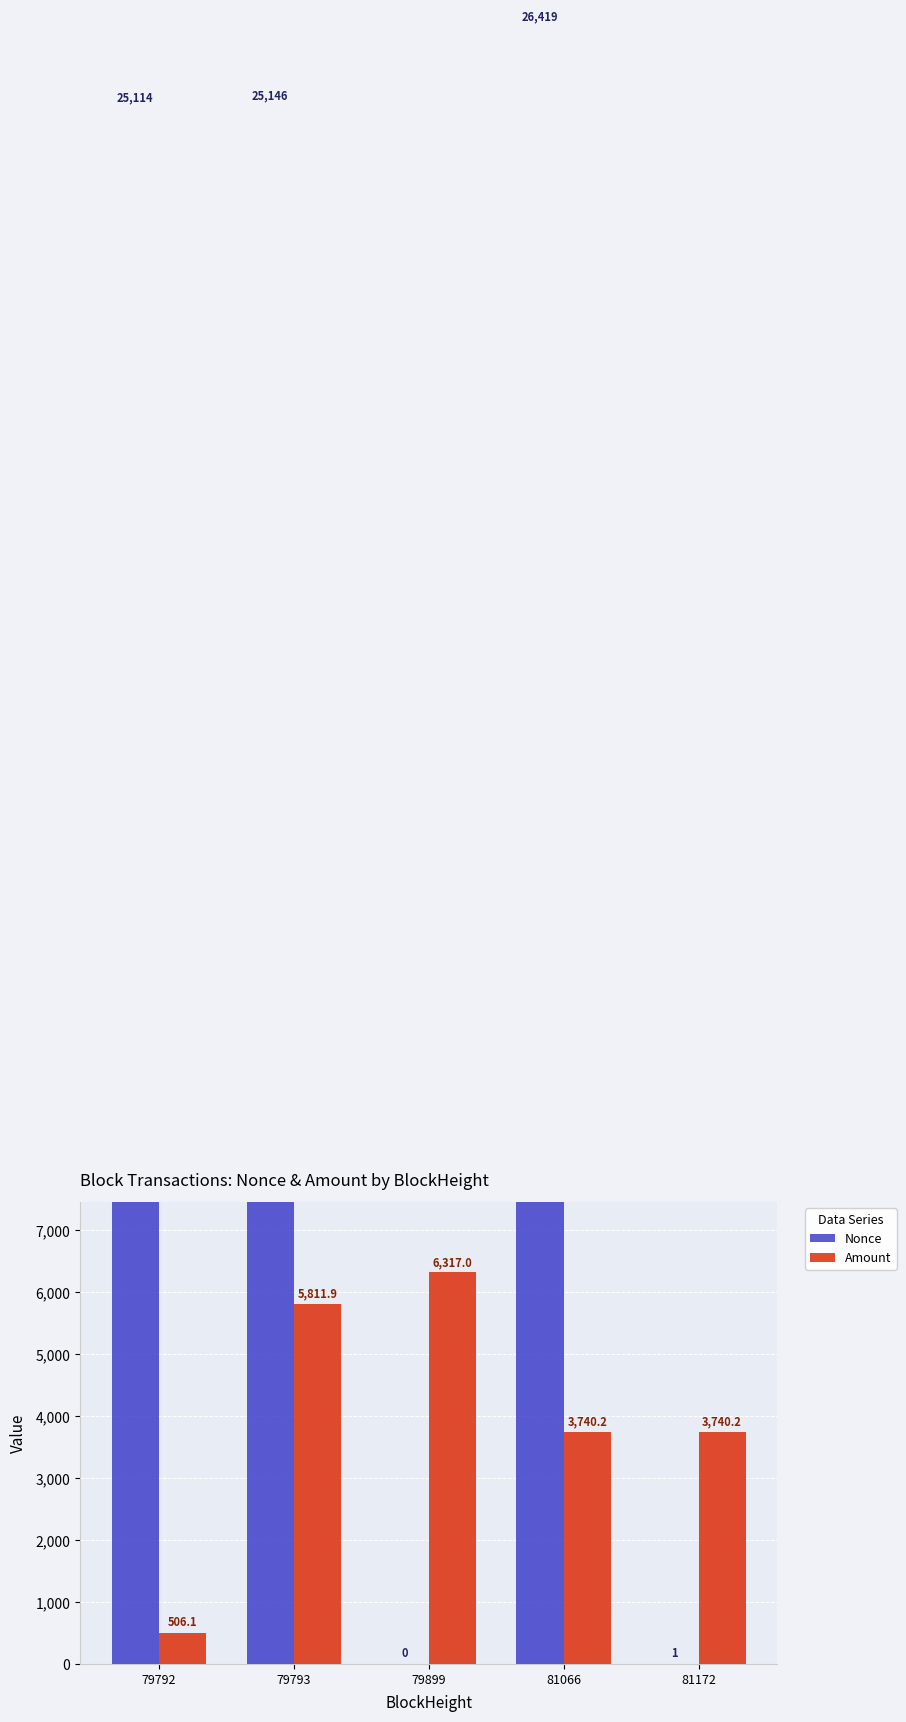

At how many categories does at least one series exceed 11732?

3